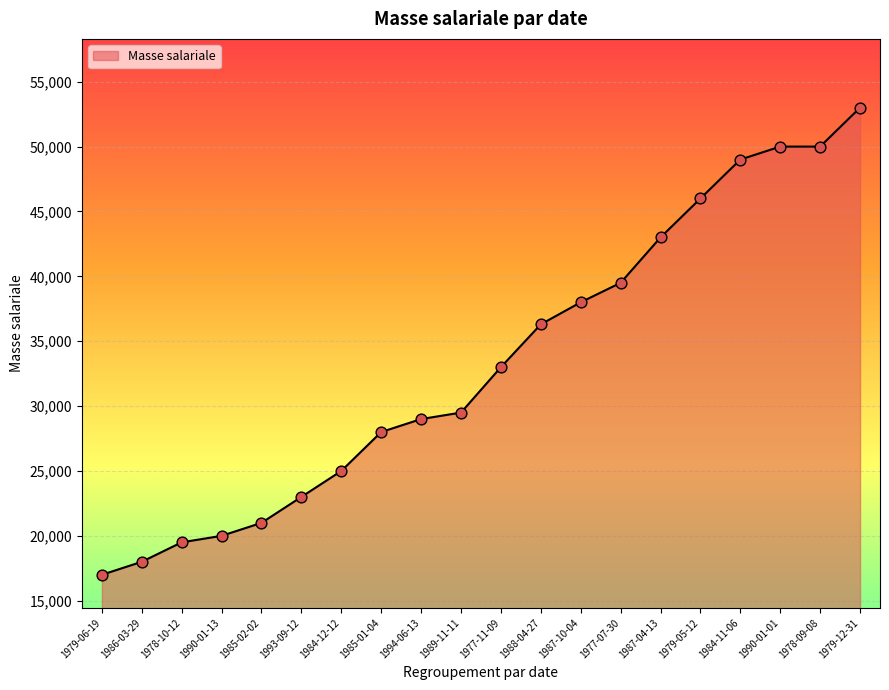

What is the change in value from 1984-11-06 to 1990-01-01?

+1000